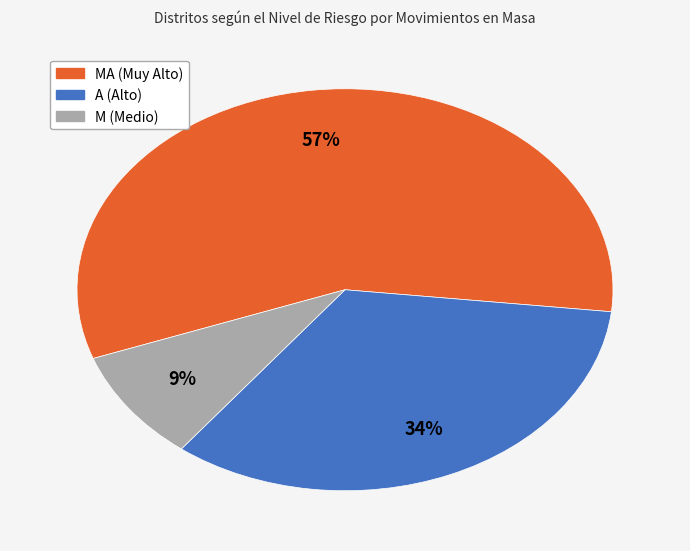

To the nearest percent, what is the average slice percentage?

33%